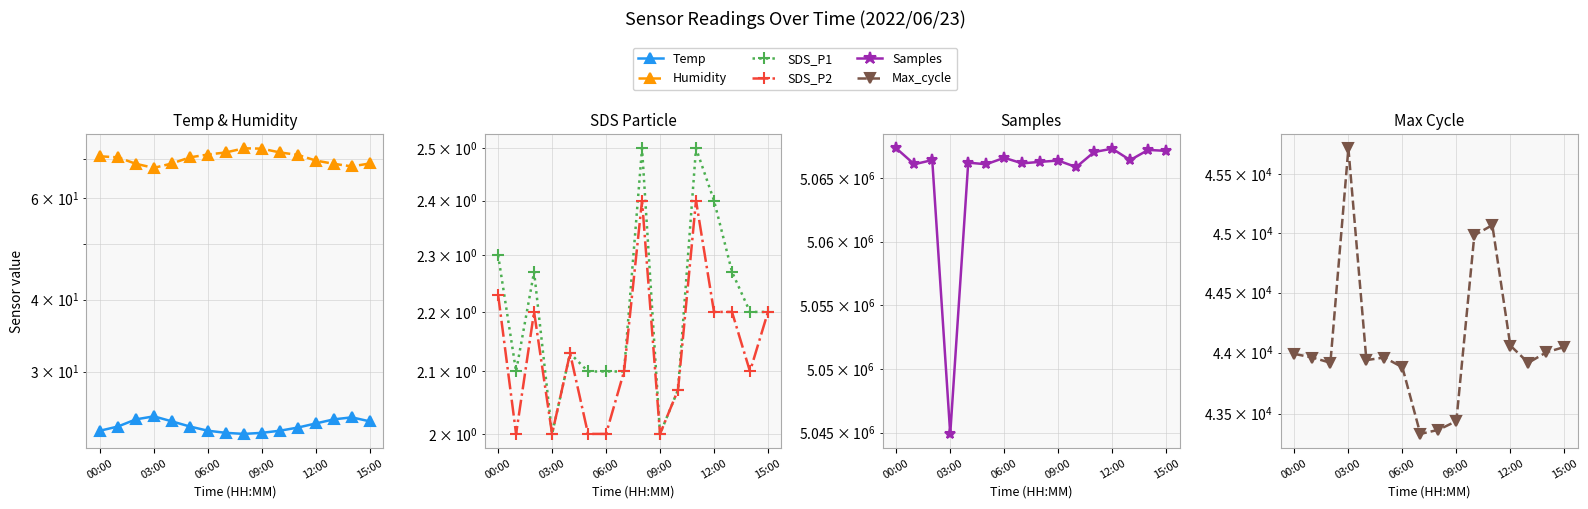

Which category has the highest value in the Samples series?

00:00